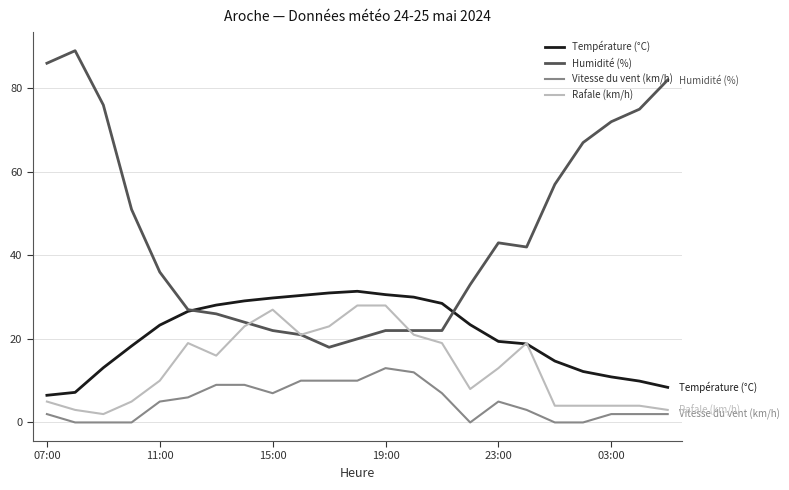

What is the maximum value shown in the chart?

89.0